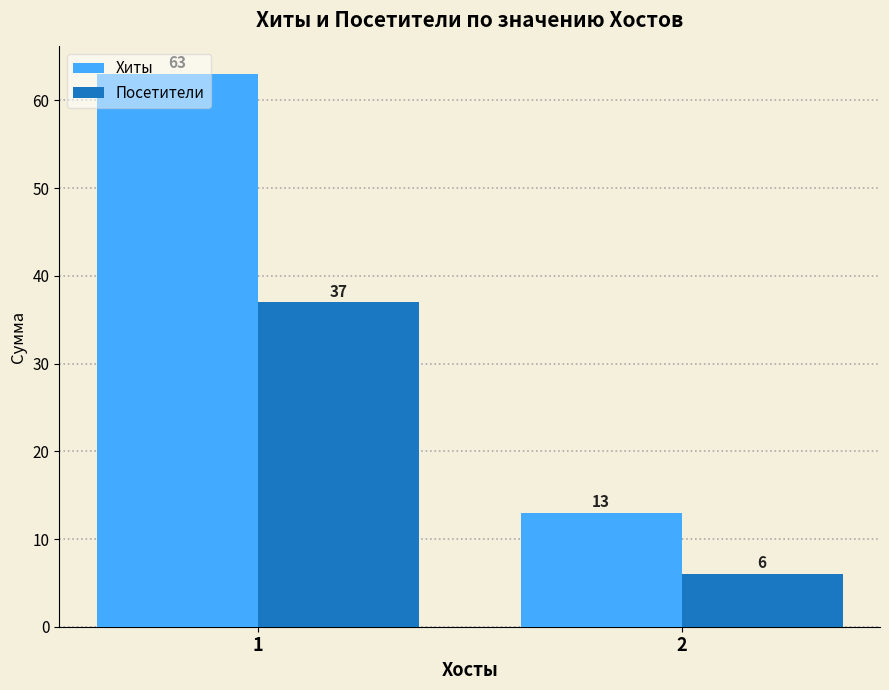

Reading left to right, what are all the values shown in this chart?

Хиты: 1=63	2=13
Посетители: 1=37	2=6